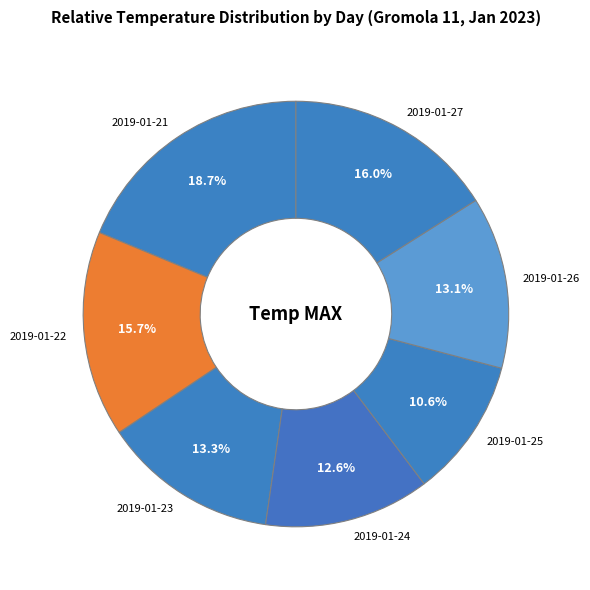

Does 2019-01-22 account for over 50% of the chart?

No